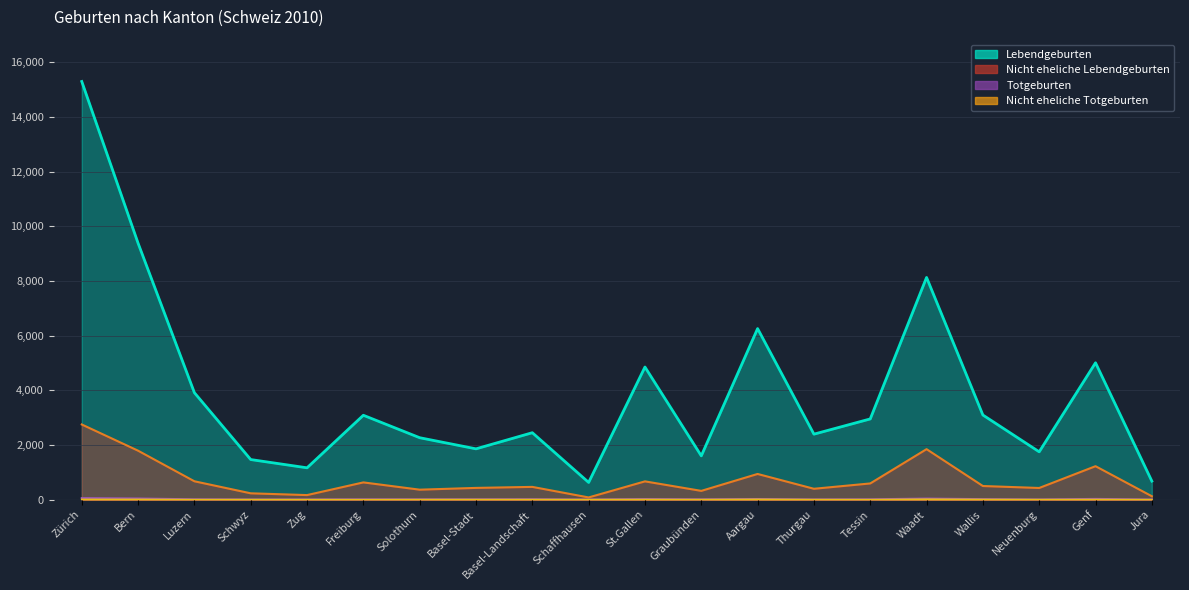

What position from the left is Neuenburg?

18